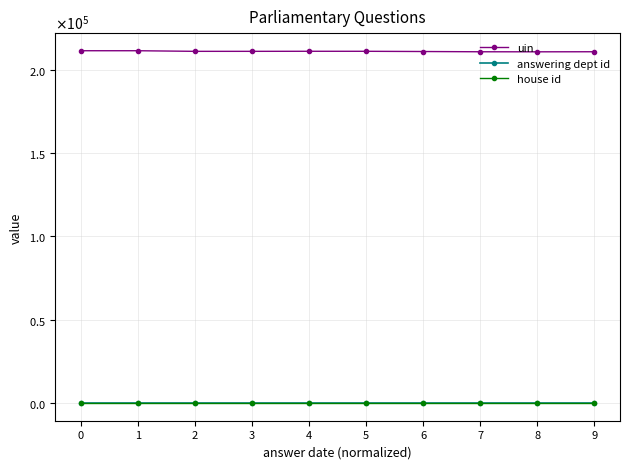

What is the value of the uin point at the 9th from the left?

210677